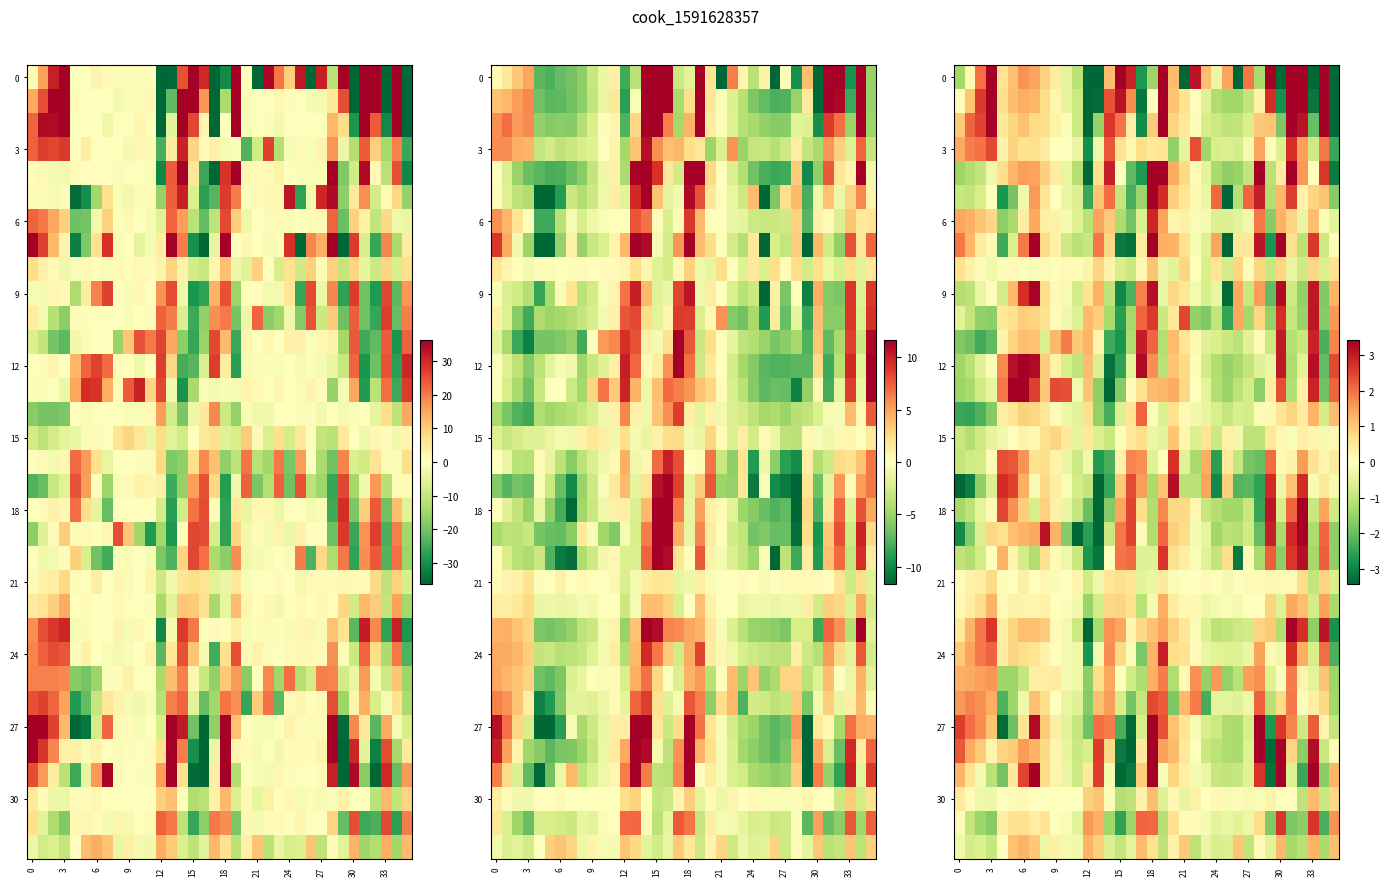

Count the number of data series in this chart.

33